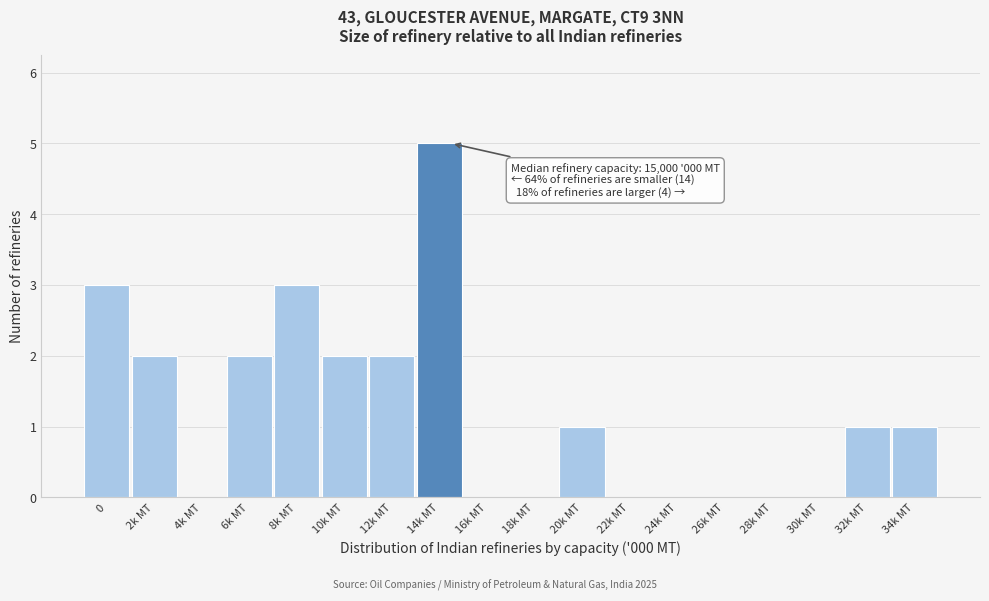

Reading left to right, list all the values displayed in this chart.

0=3	2k MT=2	4k MT=0	6k MT=2	8k MT=3	10k MT=2	12k MT=2	14k MT=5	16k MT=0	18k MT=0	20k MT=1	22k MT=0	24k MT=0	26k MT=0	28k MT=0	30k MT=0	32k MT=1	34k MT=1